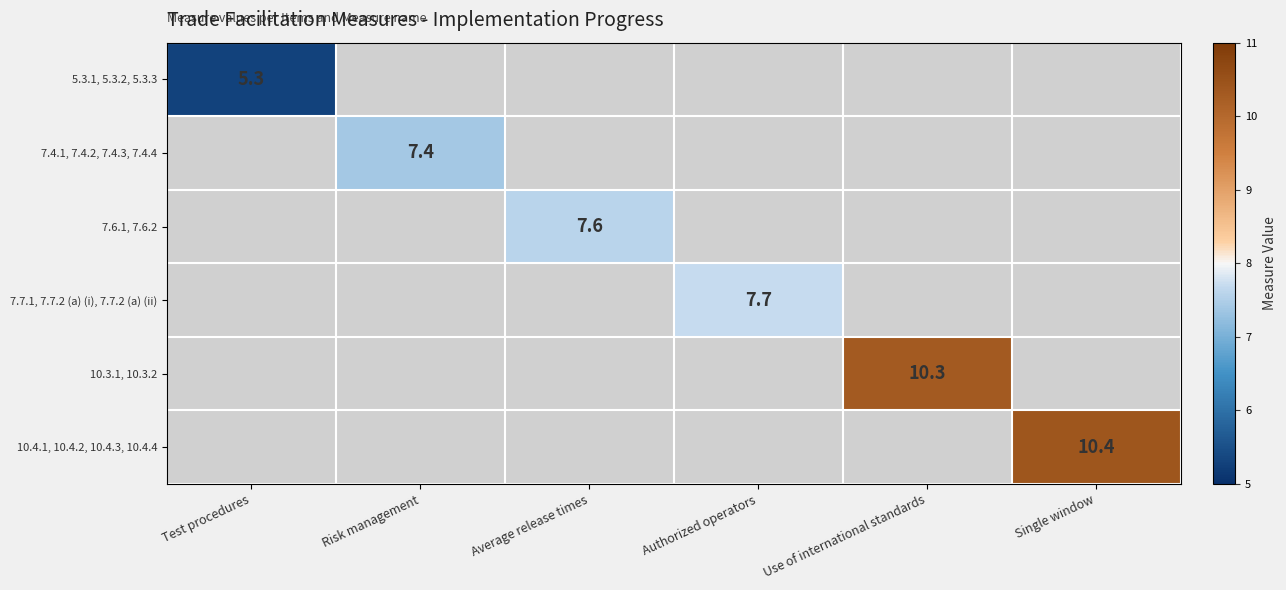

Is it true that 7.7.1, 7.7.2 (a) (i), 7.7.2 (a) (ii) equals 12.3 at Authorized operators?

False